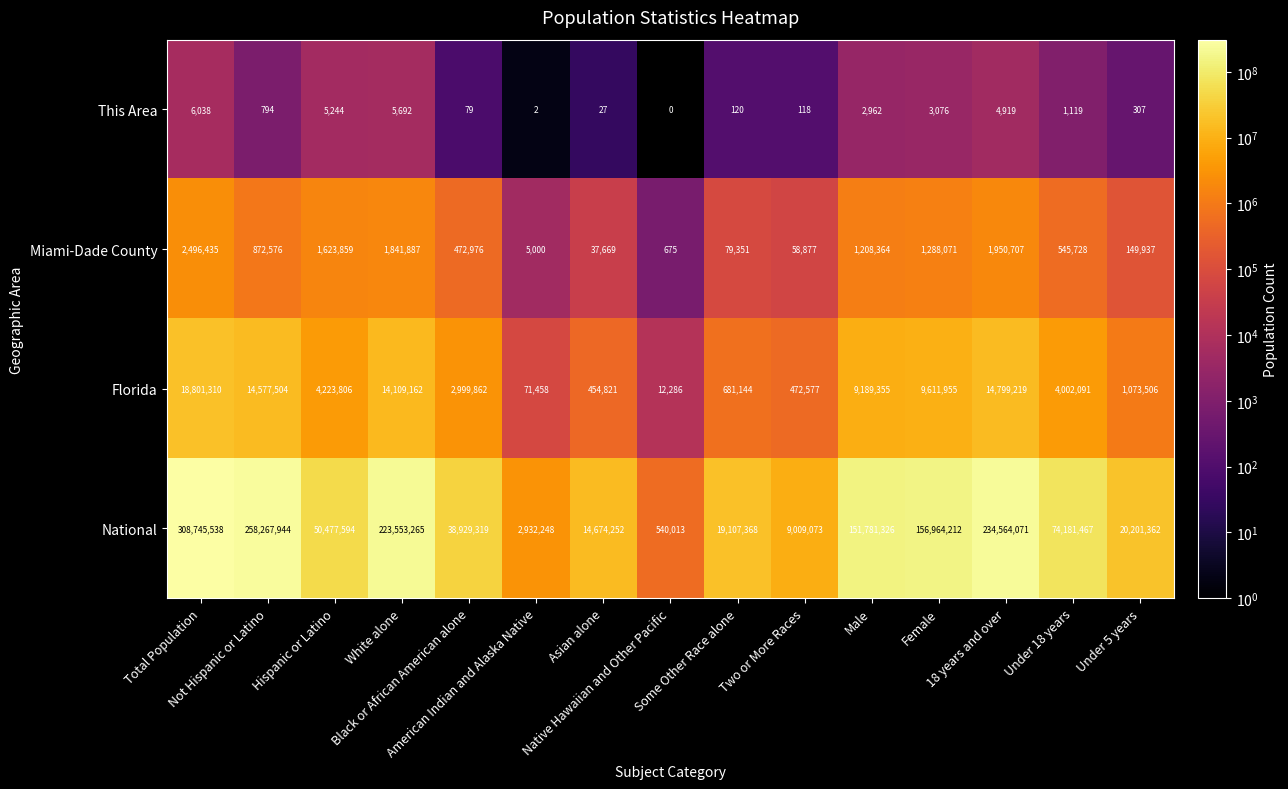

What is the minimum value for National?

540013